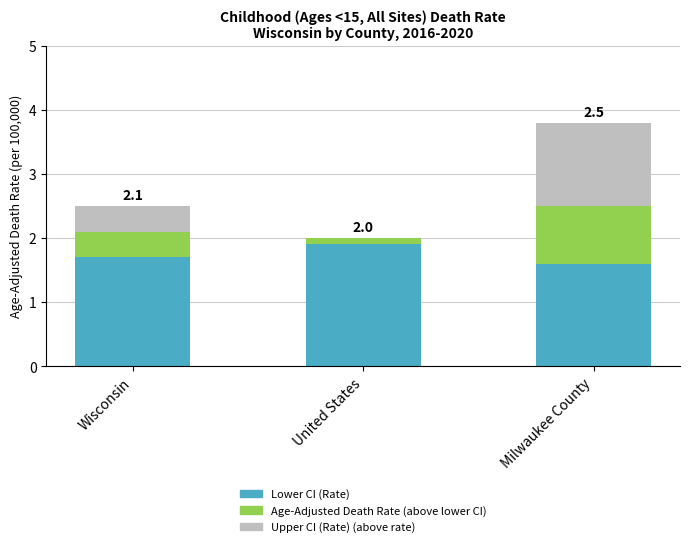

What is the maximum value for Lower CI (Rate)?

1.9